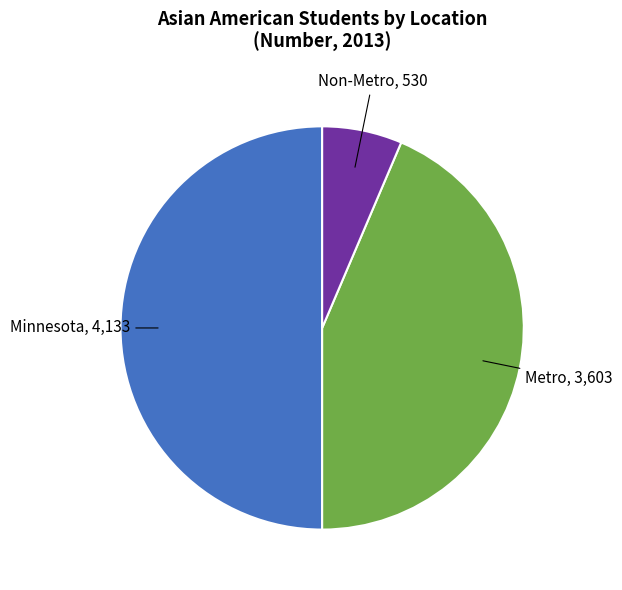

How many segments does this pie chart have?

3